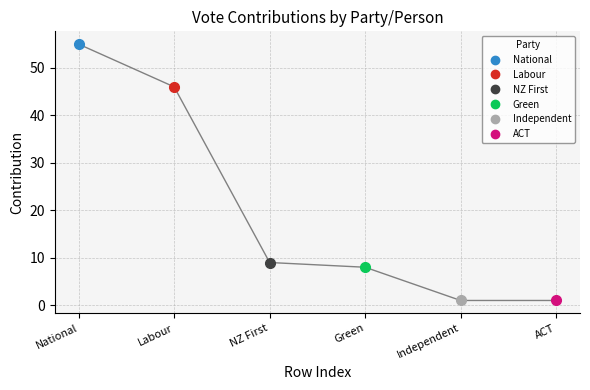

The chart shows a value of 70 at Labour. True or false?

False